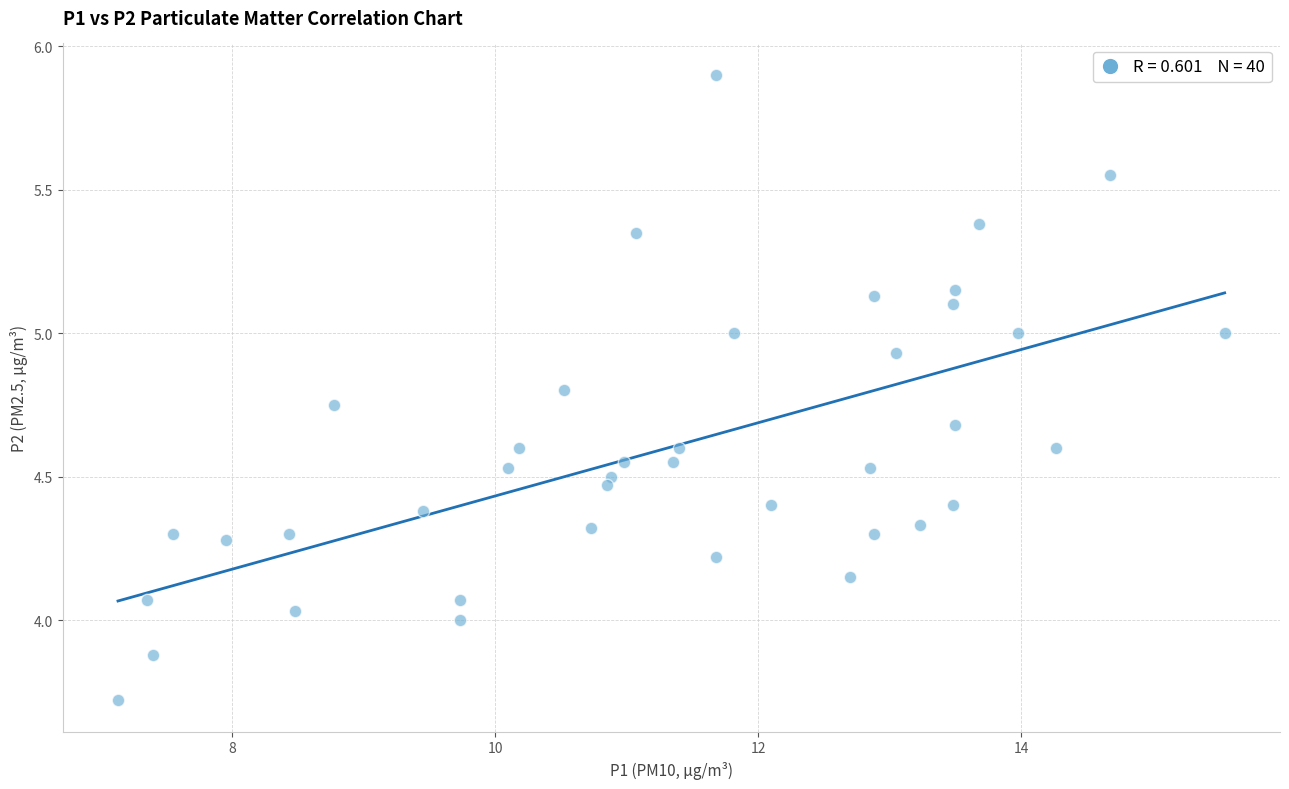

What is the range of Y values (max minus min)?

2.2